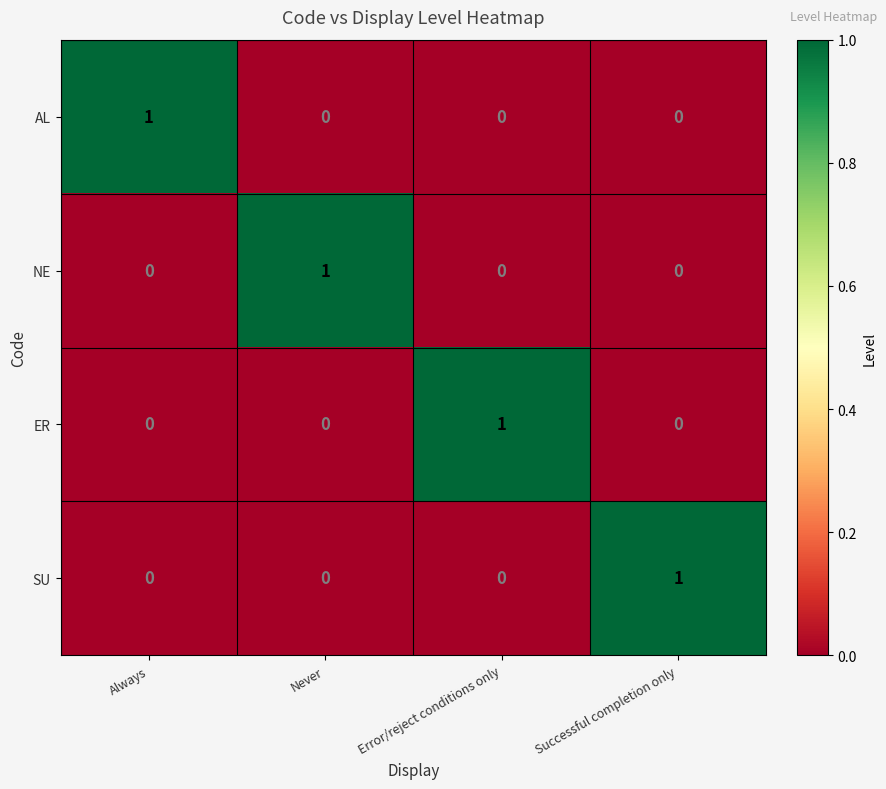

At how many categories does at least one series exceed 0?

4